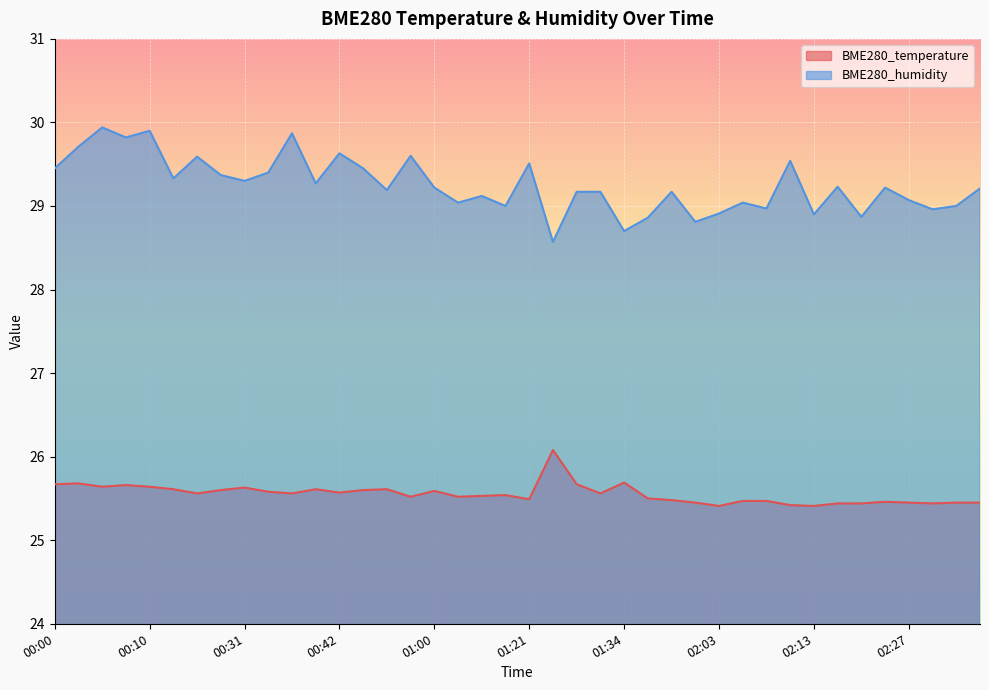

Where is the first local maximum for BME280_humidity?

00:05